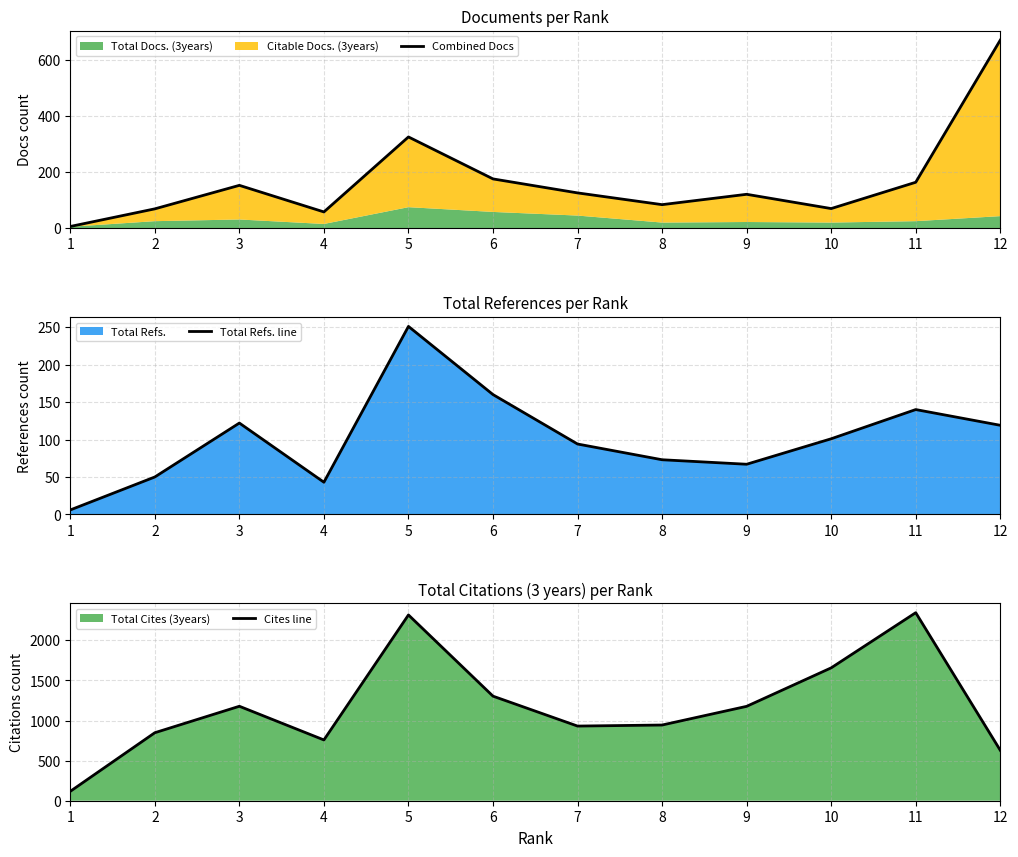

Rank the series by their maximum value, from highest to lowest.

Cites line, Combined Docs, Total Refs. line